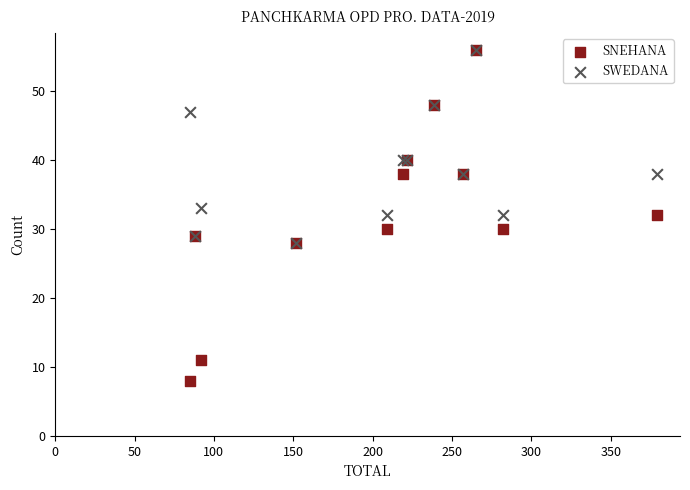

What are all the series names shown in the legend?

SNEHANA, SWEDANA